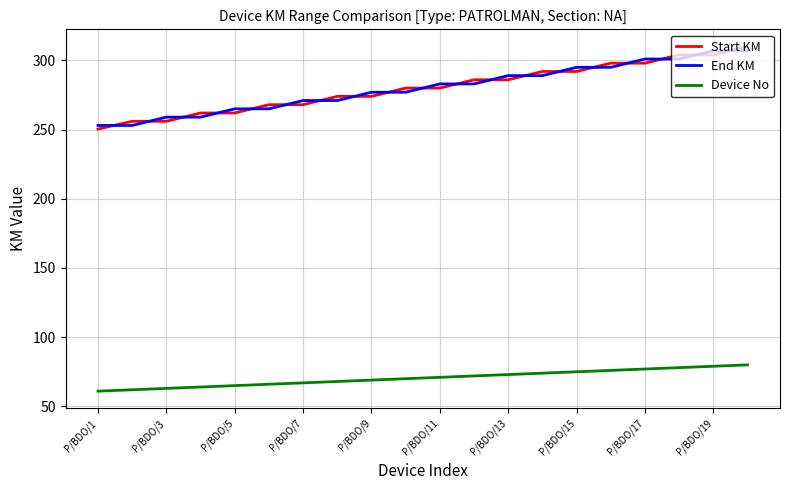

What is the minimum value for Device No?

61.0